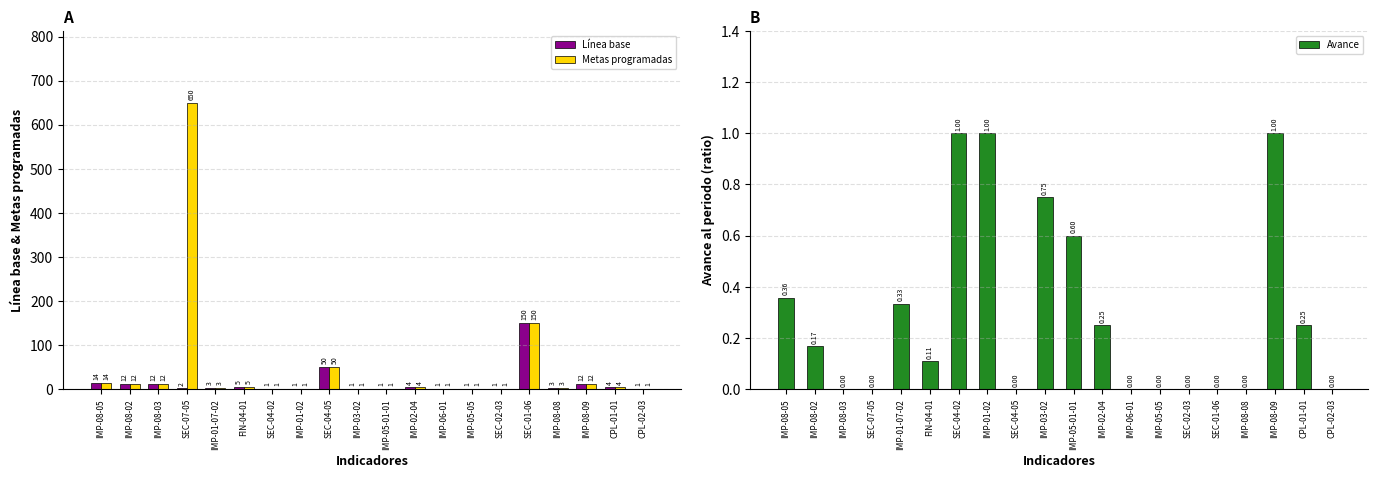

At which label is Metas programadas closest to 325?

SEC-01-06